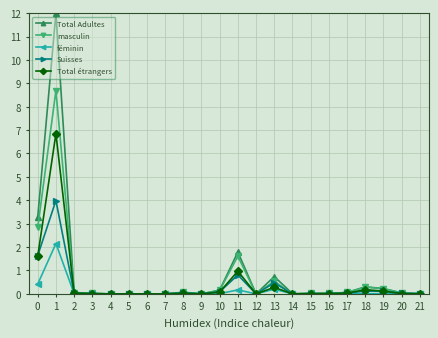

True or false: Suisses has more than 2 interior local peaks.

True